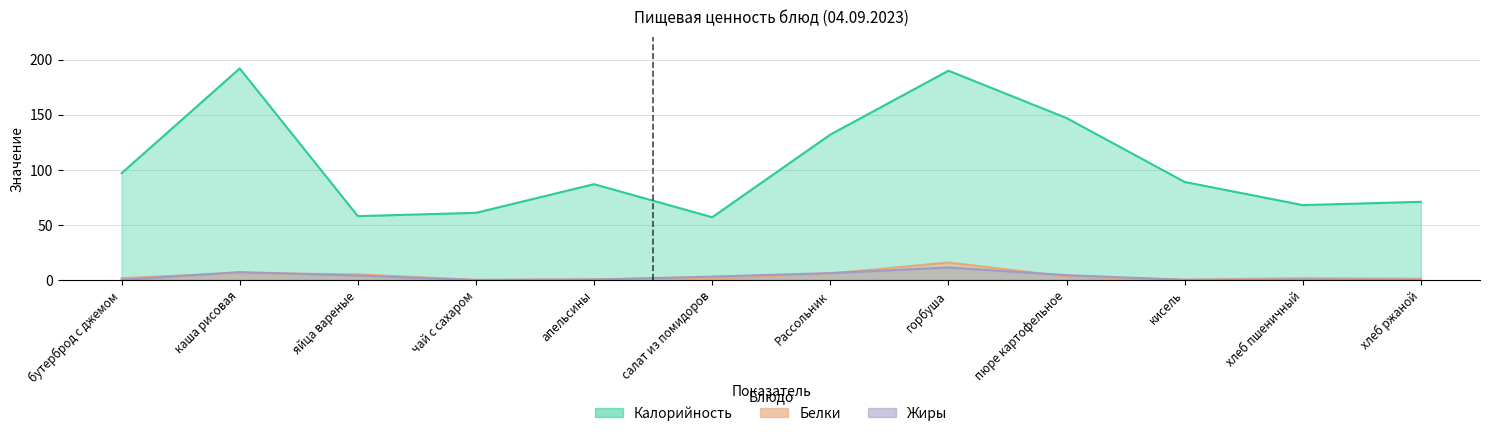

What is the difference between the maximum and minimum values in the Калорийность series?

135.0